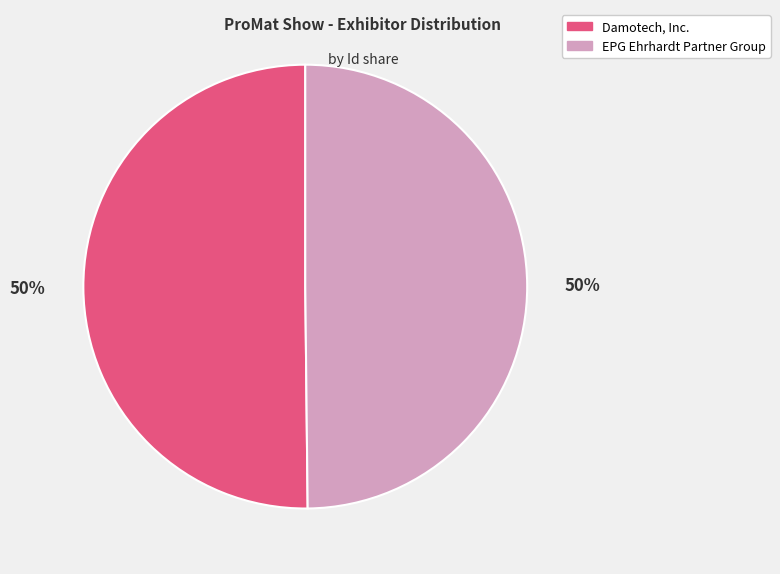

Combined, do Damotech, Inc. and EPG Ehrhardt Partner Group account for over 50%?

Yes